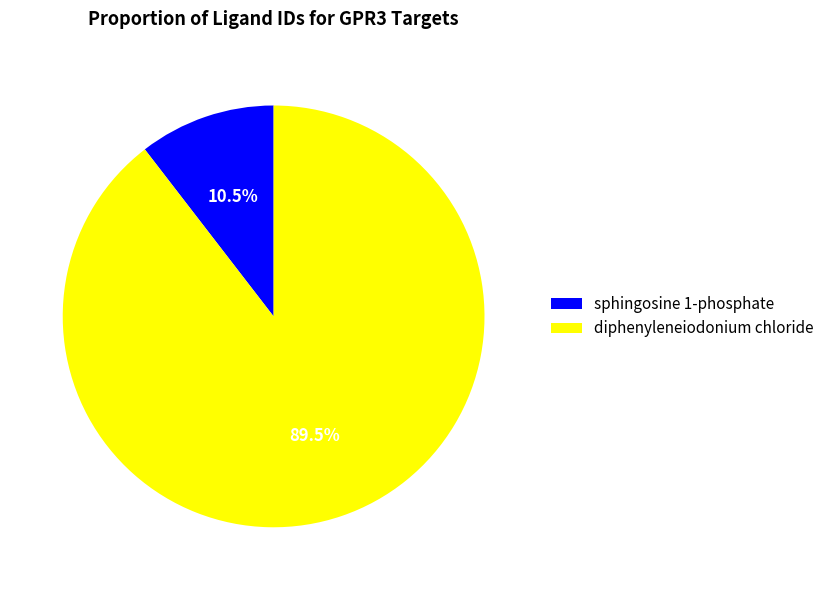

What percentage do sphingosine 1-phosphate and diphenyleneiodonium chloride together represent?

100.0%